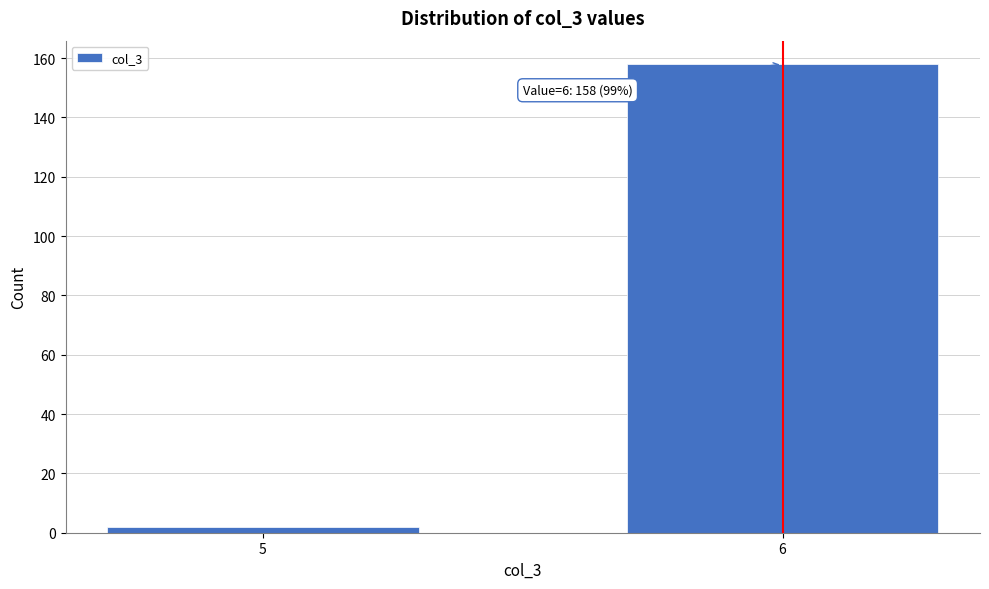

Reading right to left, transcribe all the data shown in this chart.

158	2